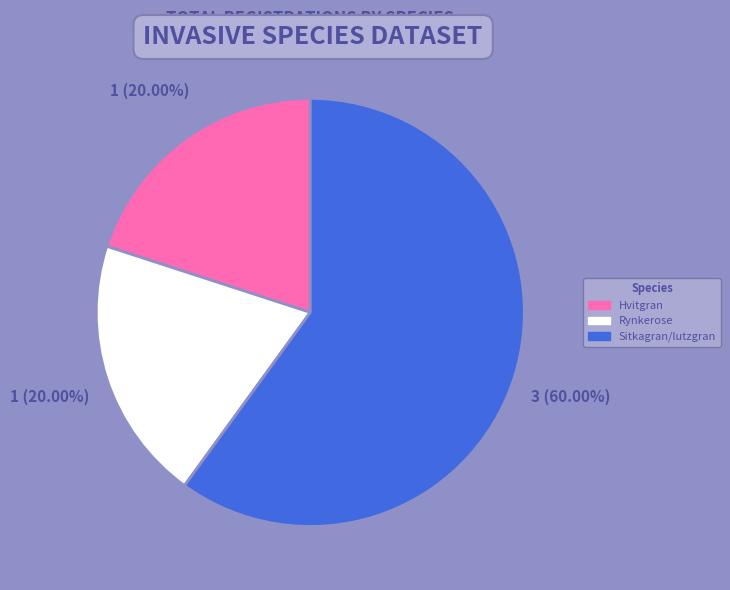

Which slice represents more than half of the pie?

Sitkagran/lutzgran